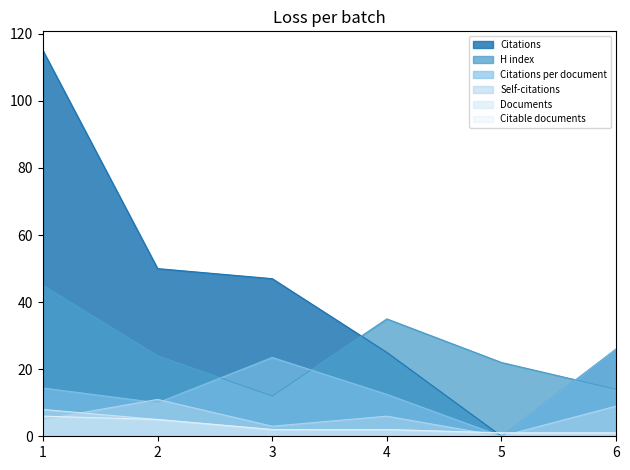

Reading left to right, list all the values displayed in this chart.

Citations: 115.0	50.0	47.0	25.0	0.0	26.0
Self-citations: 5.0	11.0	3.0	6.0	0.0	9.0
Citations per document: 14.4	10.0	23.5	12.5	0.0	26.0
H index: 45.0	24.0	12.0	35.0	22.0	14.0
Documents: 8.0	5.0	2.0	2.0	1.0	1.0
Citable documents: 6.0	5.0	2.0	2.0	1.0	1.0